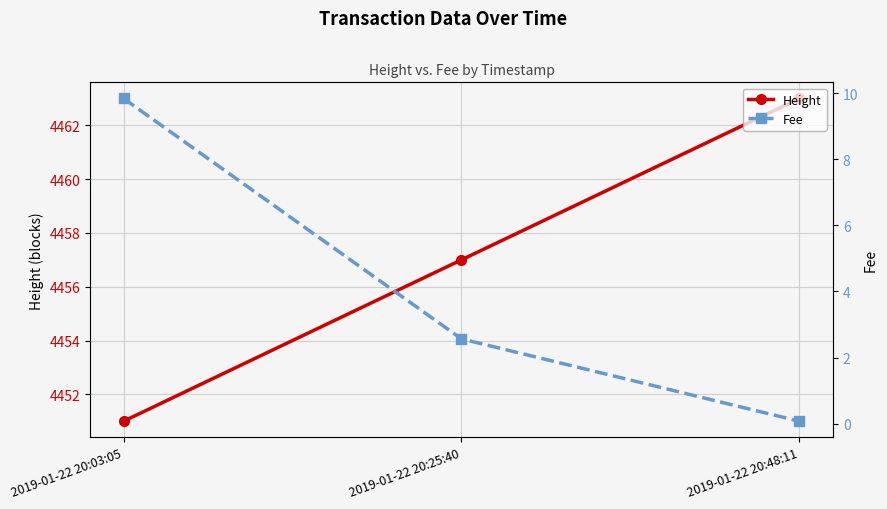

Reading left to right, list all the values displayed in this chart.

Height: 2019-01-22 20:03:05=4451.0	2019-01-22 20:25:40=4457.0	2019-01-22 20:48:11=4463.0
Fee: 2019-01-22 20:03:05=9.8	2019-01-22 20:25:40=2.6	2019-01-22 20:48:11=0.1